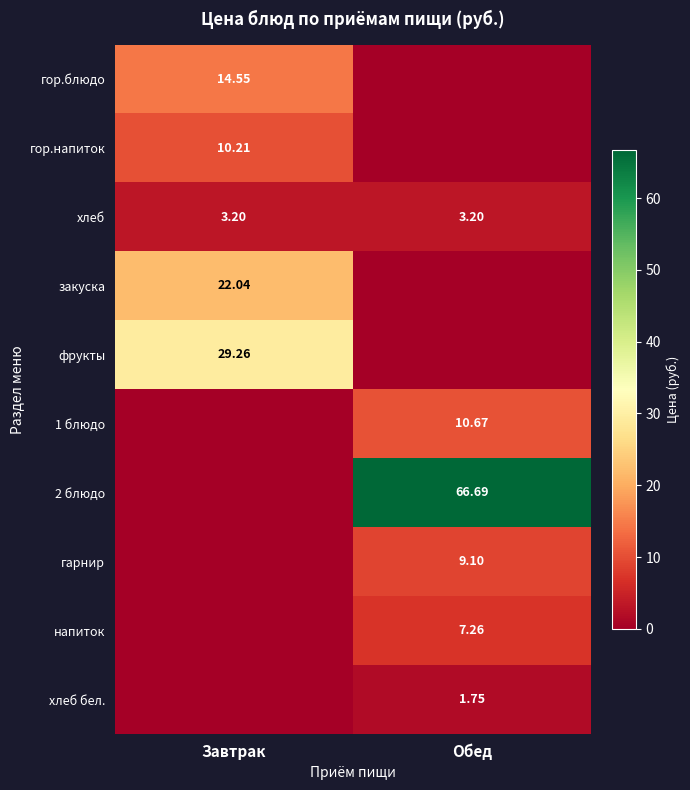

The фрукты series shows -12.0 at Обед. True or false?

False